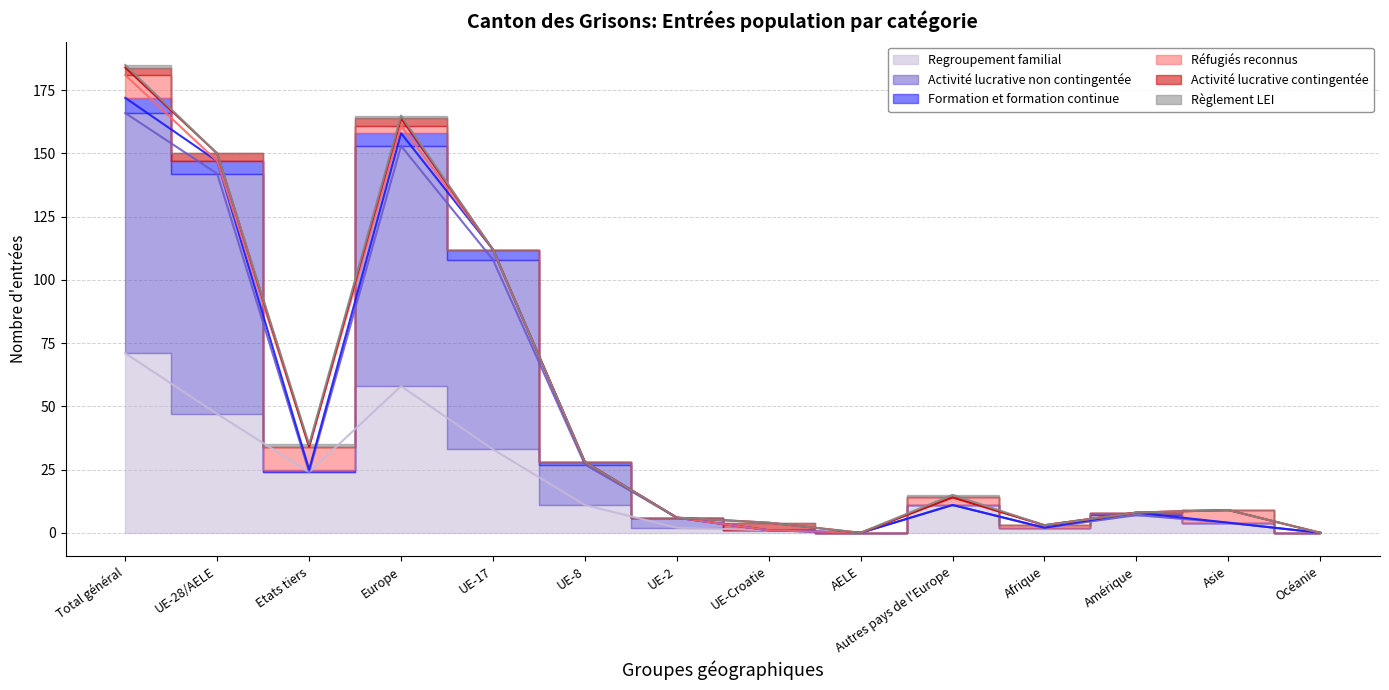

Is it true that Formation et formation continue equals 8 at Amérique?

True